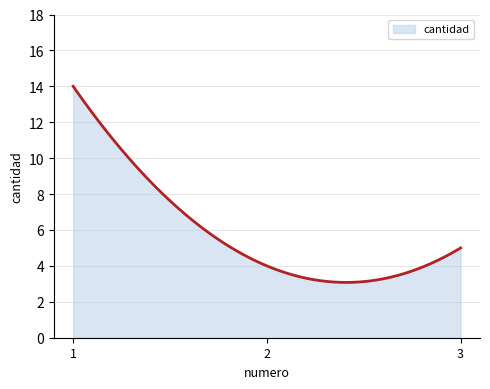

What is the maximum value shown in the chart?

14.0